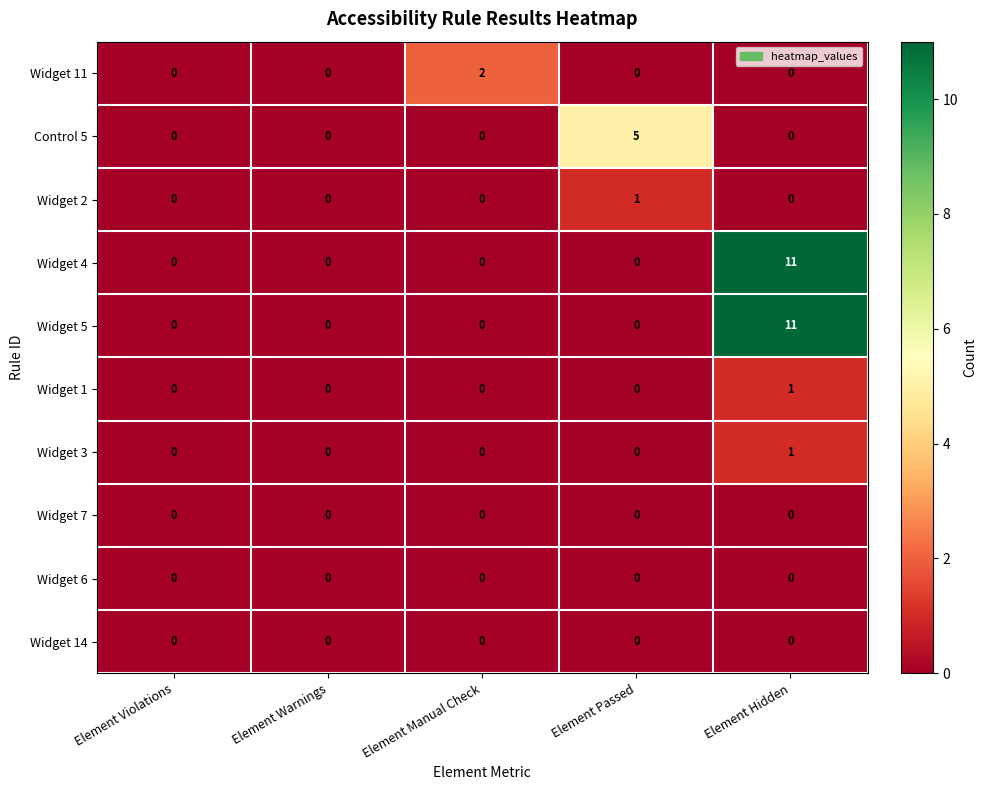

How many distinct data groups are displayed?

10